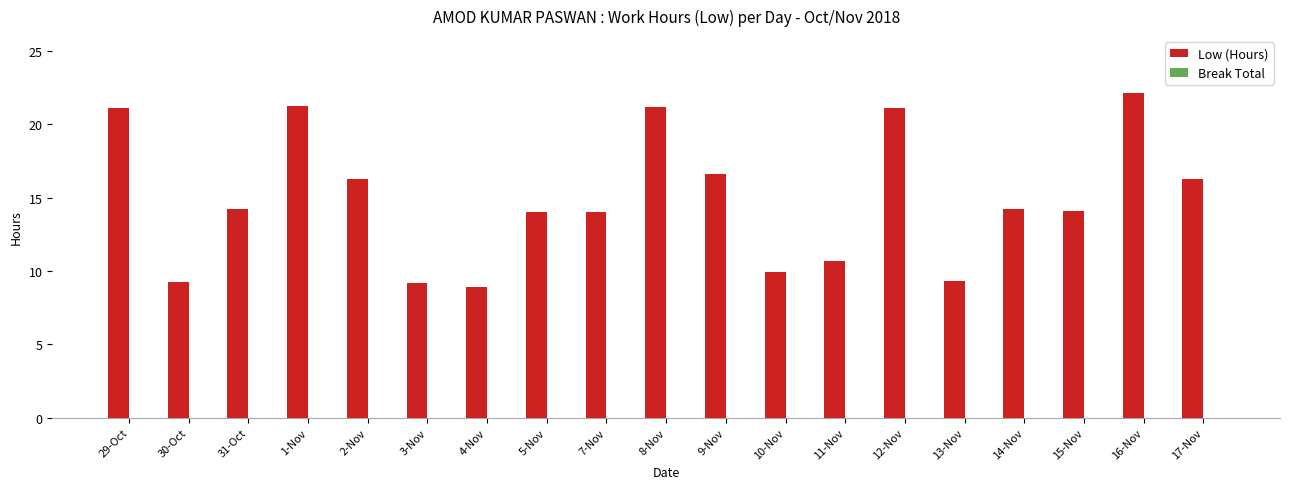

What is the value of the 9th bar from the left?

14.0